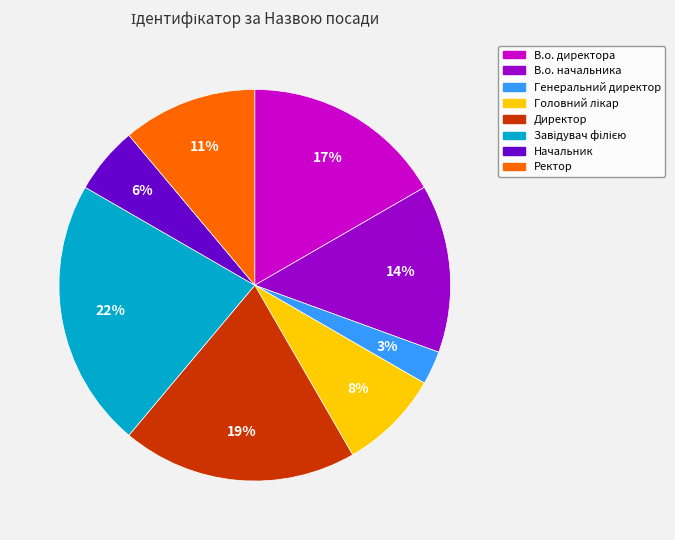

Which category has the smallest portion of the pie?

Генеральний директор